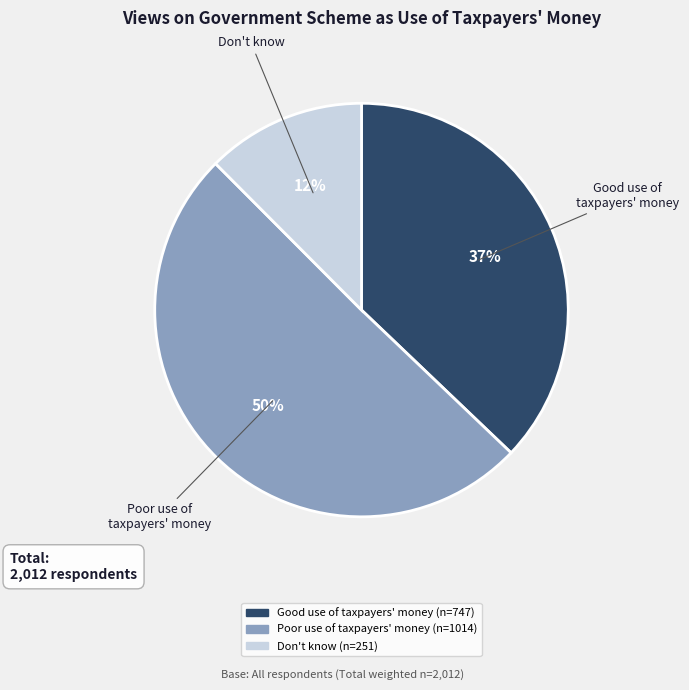

To the nearest percent, what is the difference between the largest and smallest slice percentages?

38%